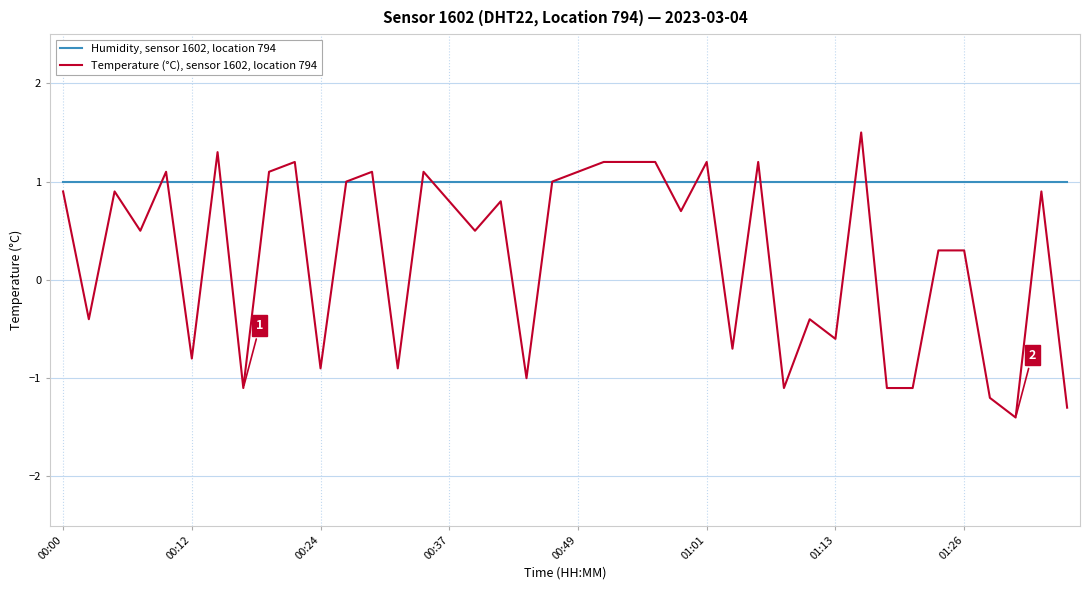

What is the minimum value shown in the chart?

-1.4